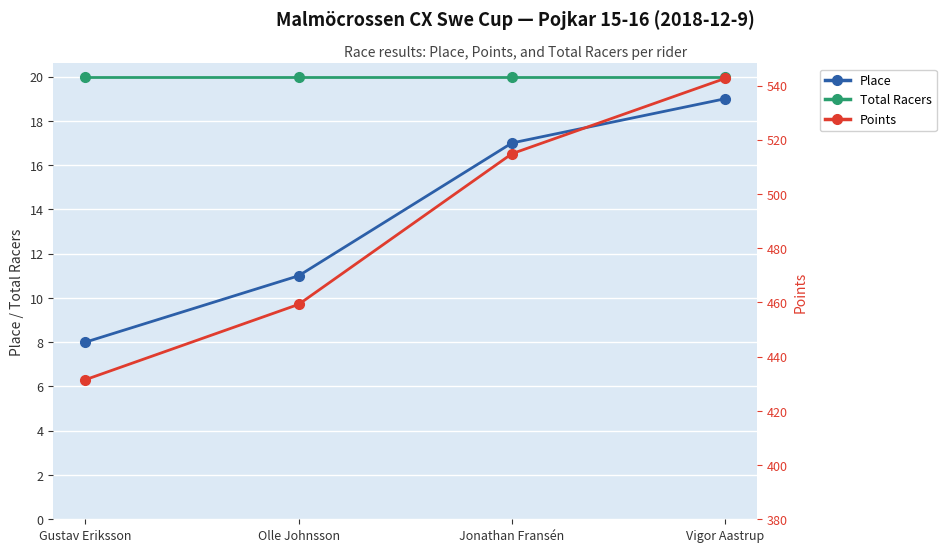

What position from the right is Jonathan Fransén?

2